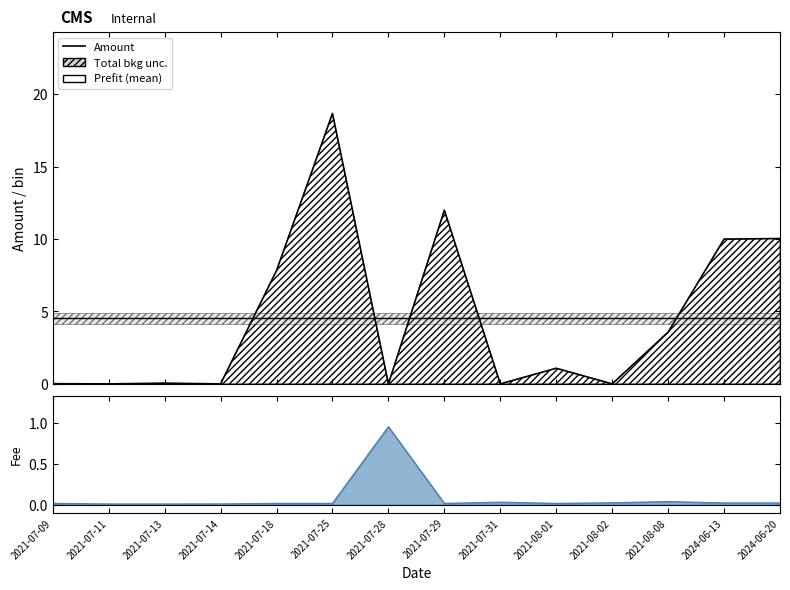

What is the total value across all series at 2021-08-01?

5.6